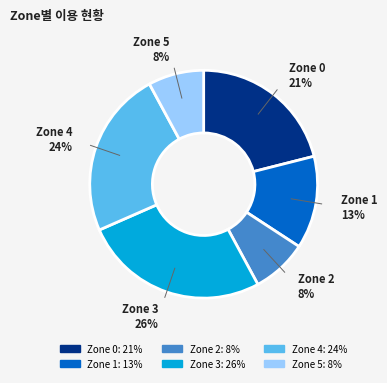

Is there a majority slice in this chart?

No